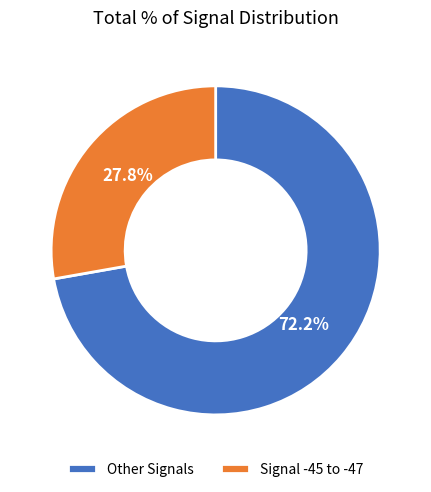

Rank the categories by value from lowest to highest.

Signal -45 to -47, Other Signals